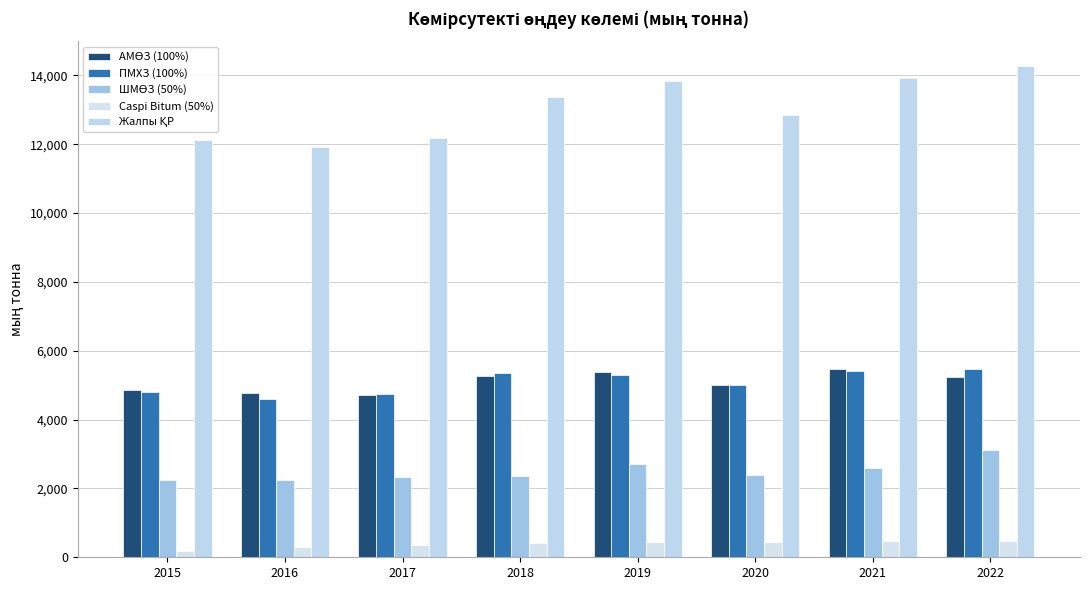

What is the average value of the ШМӨЗ (50%) series?

2498.7